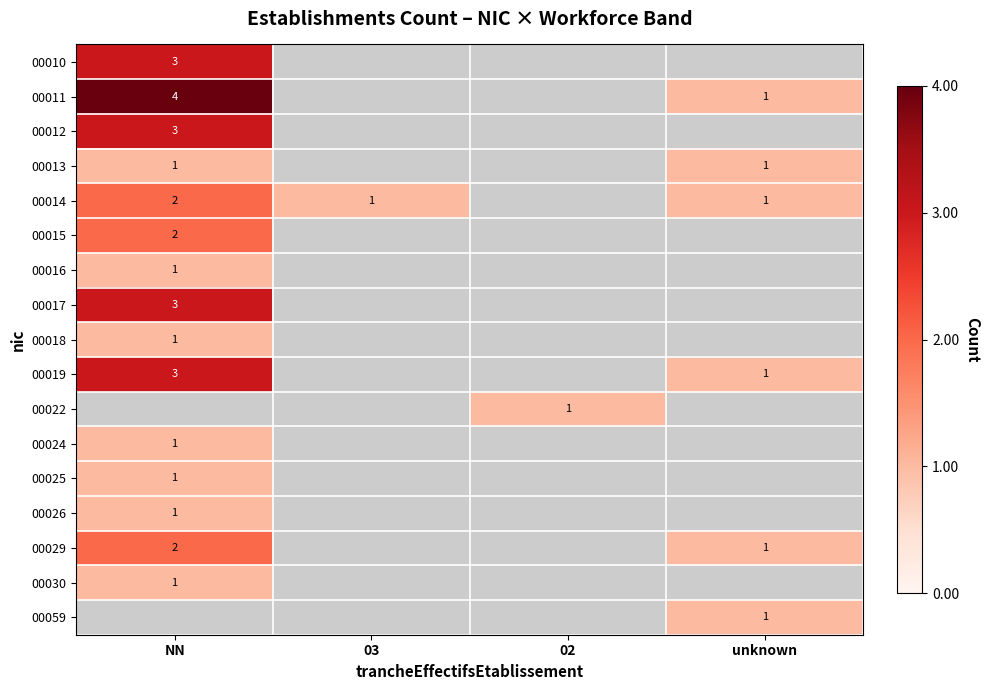

True or false: 00029 has a value of 4 at NN.

False